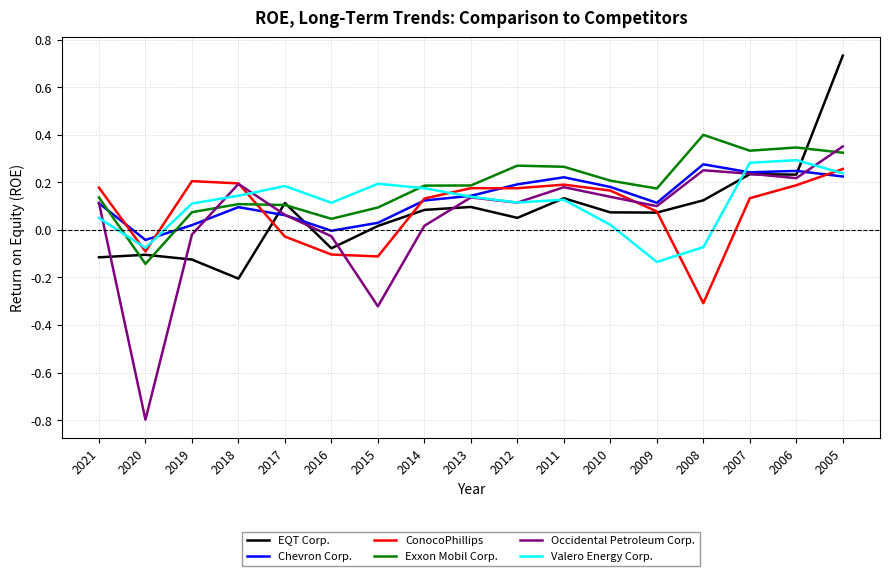

What is the sum of all Valero Energy Corp. values?

1.9